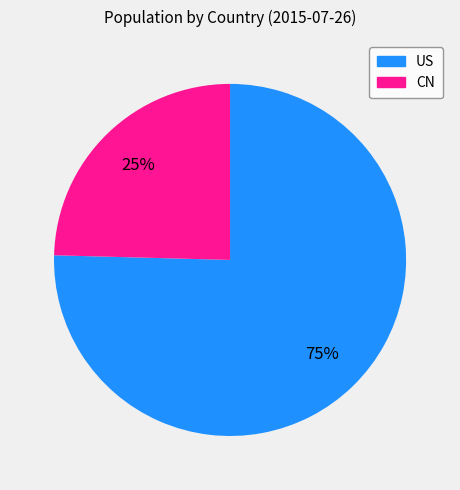

What is the majority slice?

US